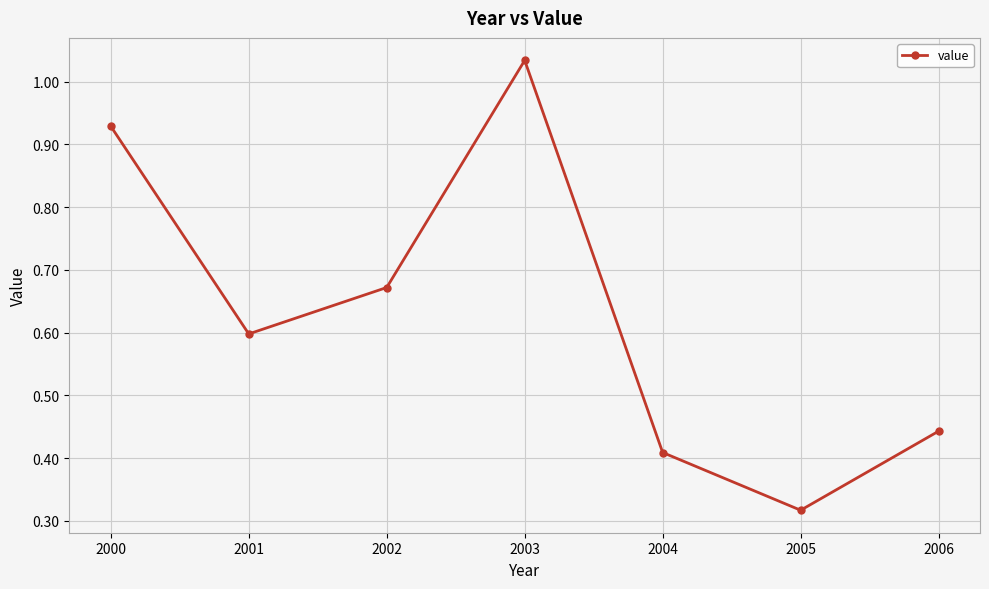

Where is the data nearest to the value 0?

2005